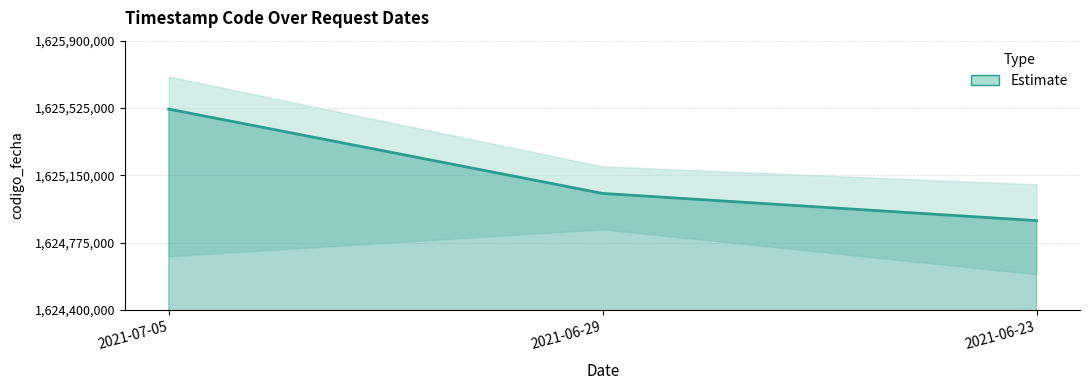

The chart shows a value of 1624898192 at 2021-06-23. True or false?

True